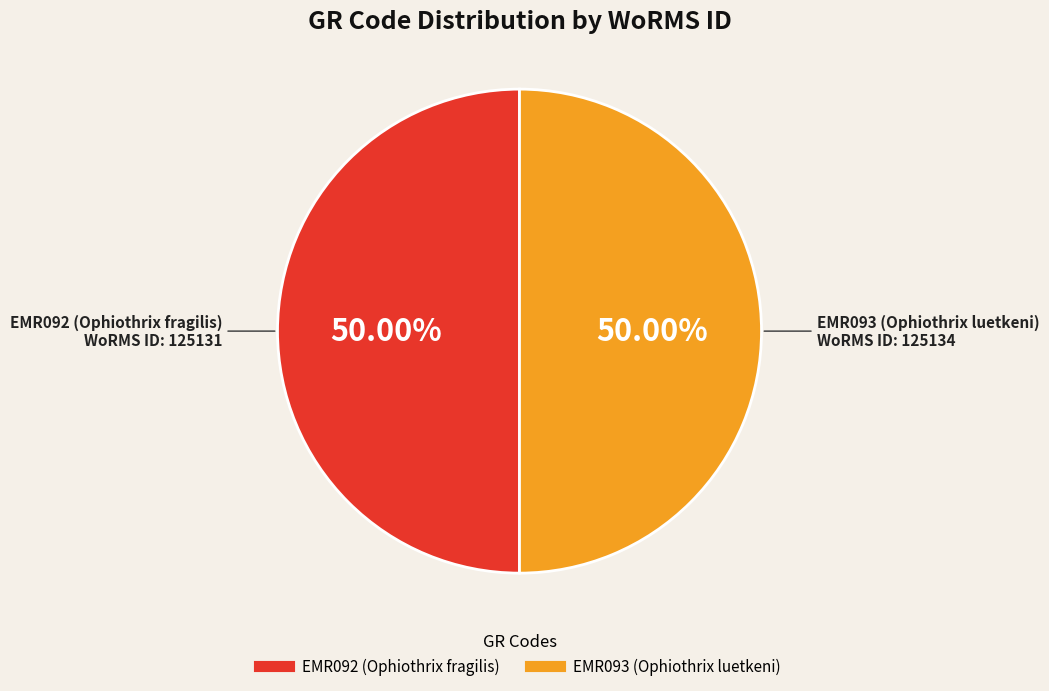

Combined, do EMR093 (Ophiothrix luetkeni) and EMR092 (Ophiothrix fragilis) account for over 50%?

Yes